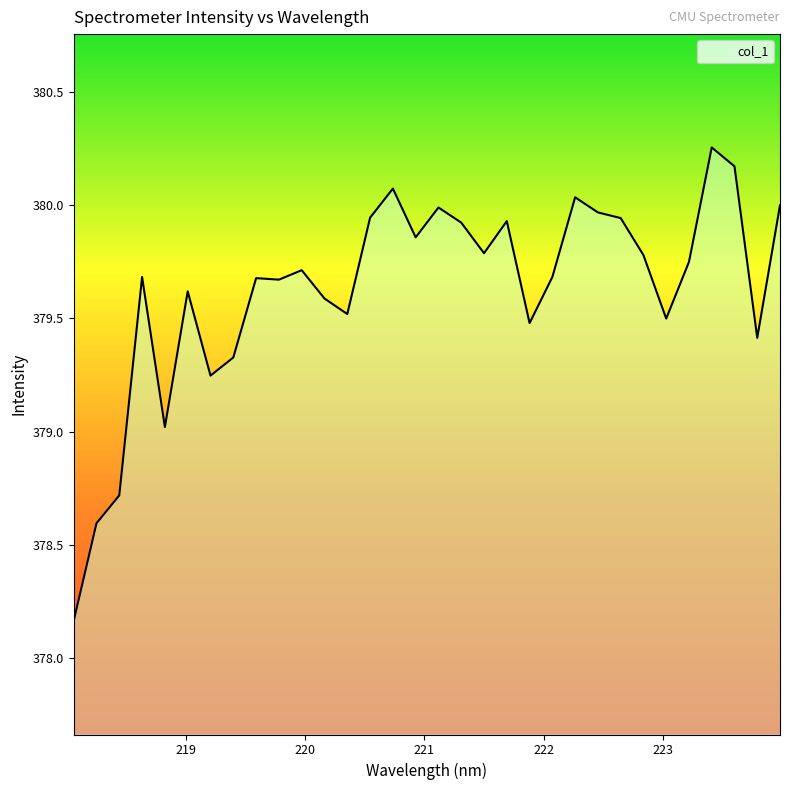

What is the difference between the maximum and minimum values?

2.1